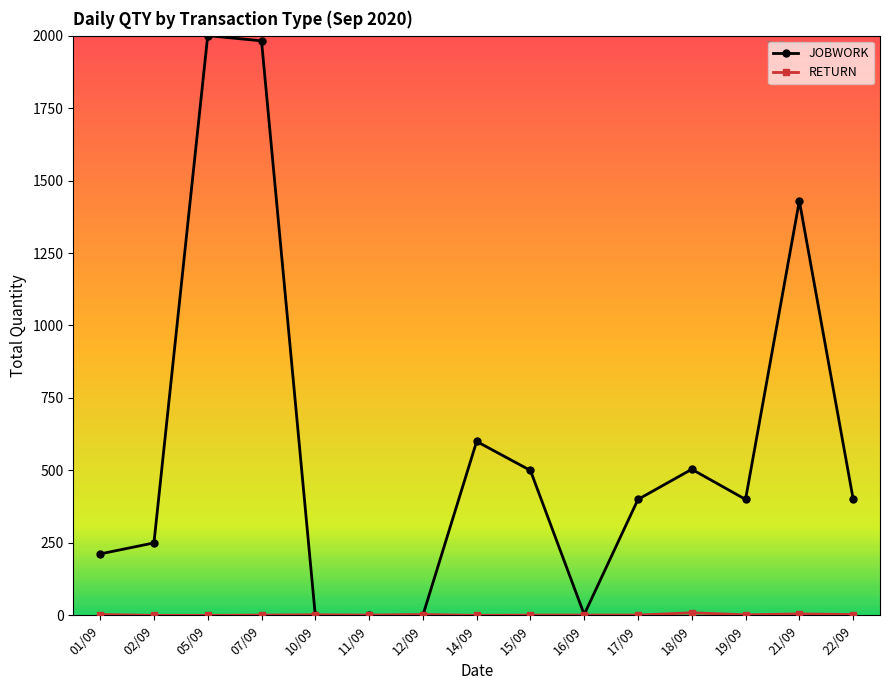

The value of JOBWORK at 15/09 is 500. True or false?

True